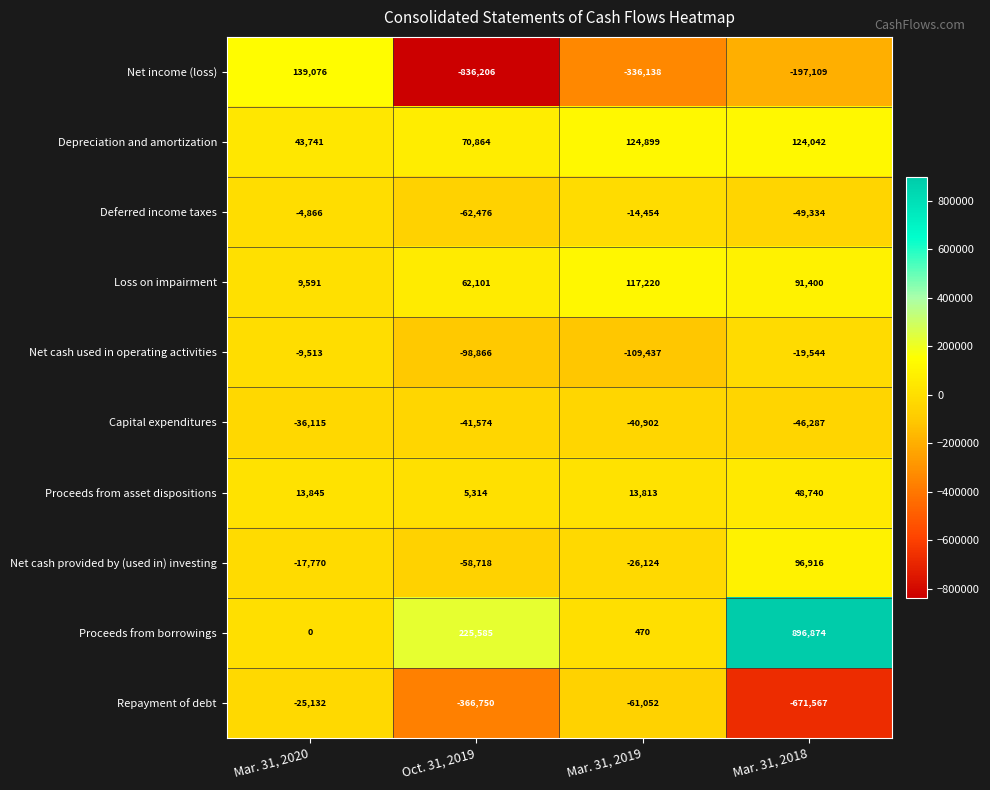

Rank the categories by Deferred income taxes value from lowest to highest.

Oct. 31, 2019, Mar. 31, 2018, Mar. 31, 2019, Mar. 31, 2020